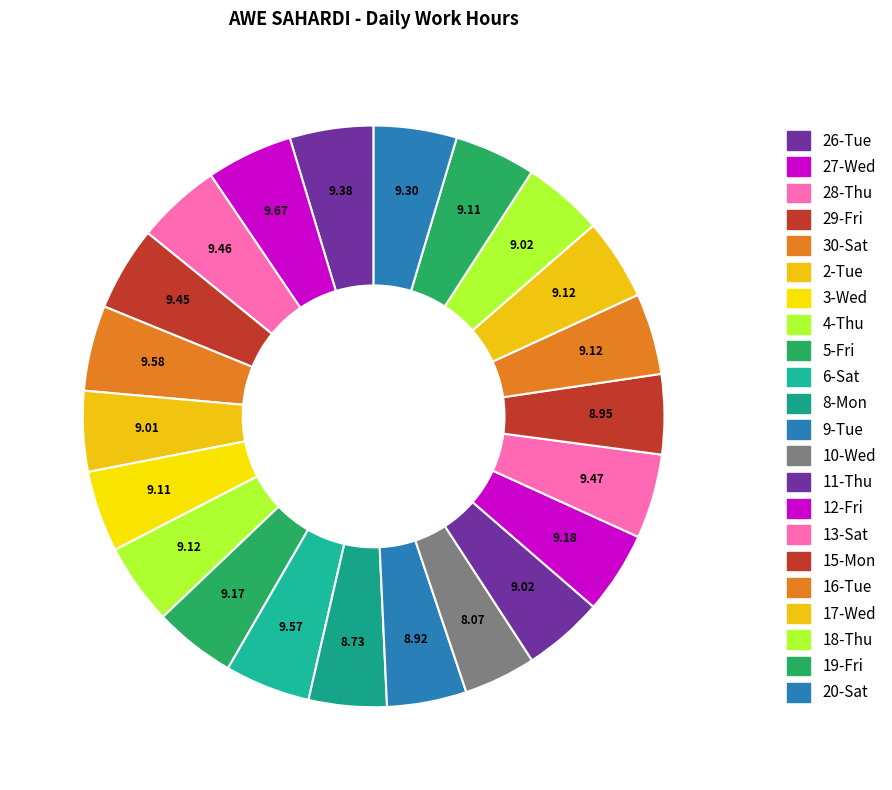

Which slice is the largest?

27-Wed